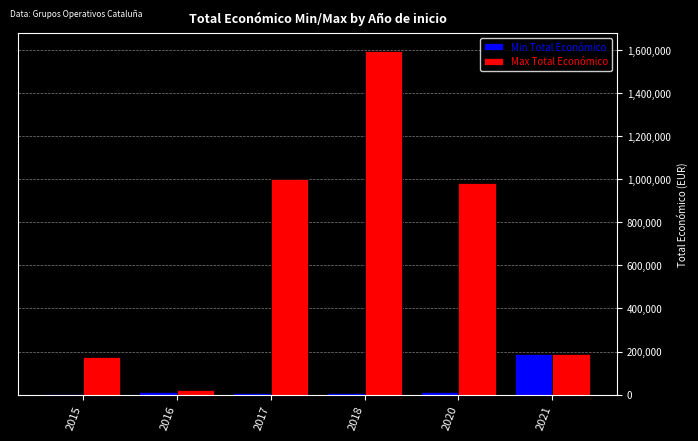

What is the sum of all Max Total Económico values?

3963241